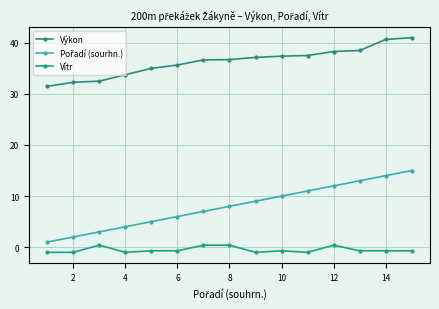

Rank the series by their average value, from lowest to highest.

Vítr, Pořadí (sourhn.), Výkon